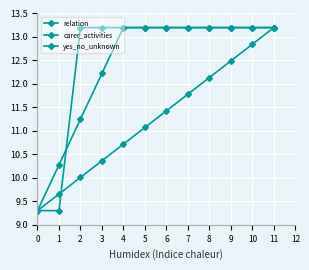

What is the spread (max minus min) of values at 2?

3.2